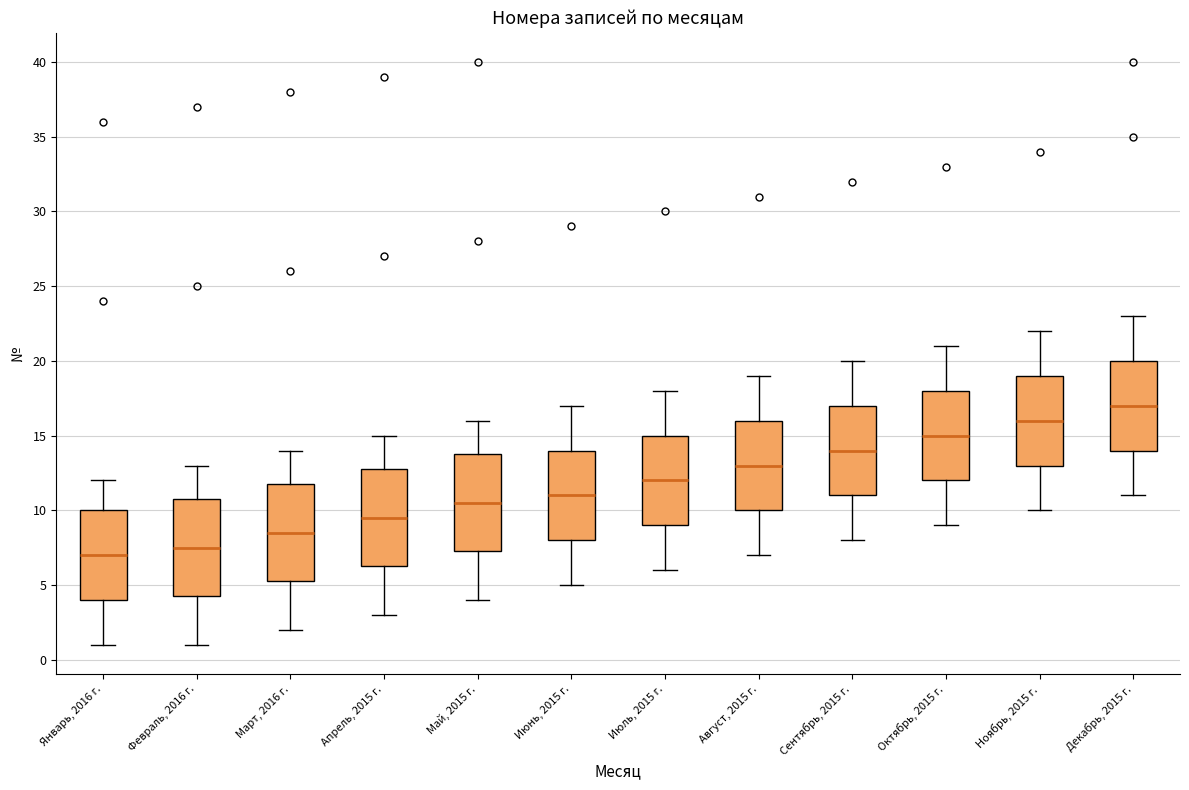

Where is the lower edge of the box for Сентябрь, 2015 г. on the y-axis? The values are not printed on the chart, so give them approximately, as read against the axis.

11.0